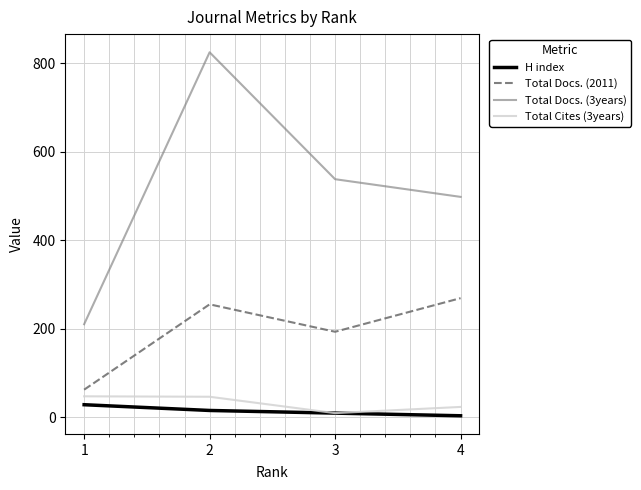

Is it true that Total Cites (3years) equals 77 at 2?

False